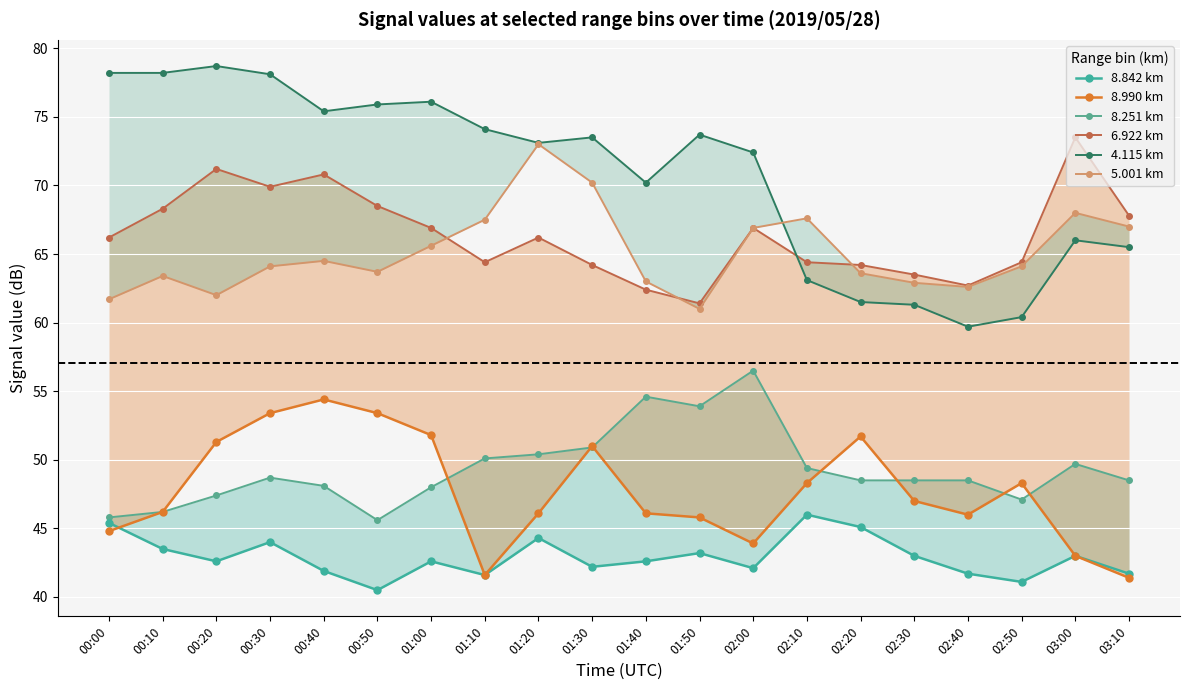

Rank the series by their maximum value, from highest to lowest.

4.115 km, 6.922 km, 5.001 km, 8.251 km, 8.990 km, 8.842 km